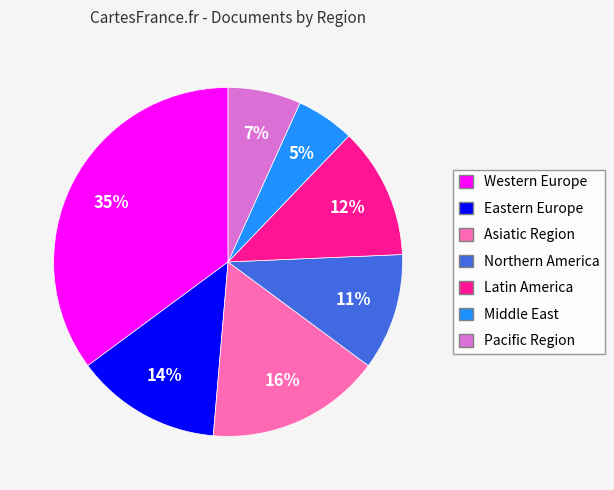

Combined, do Asiatic Region and Latin America account for over 50%?

No